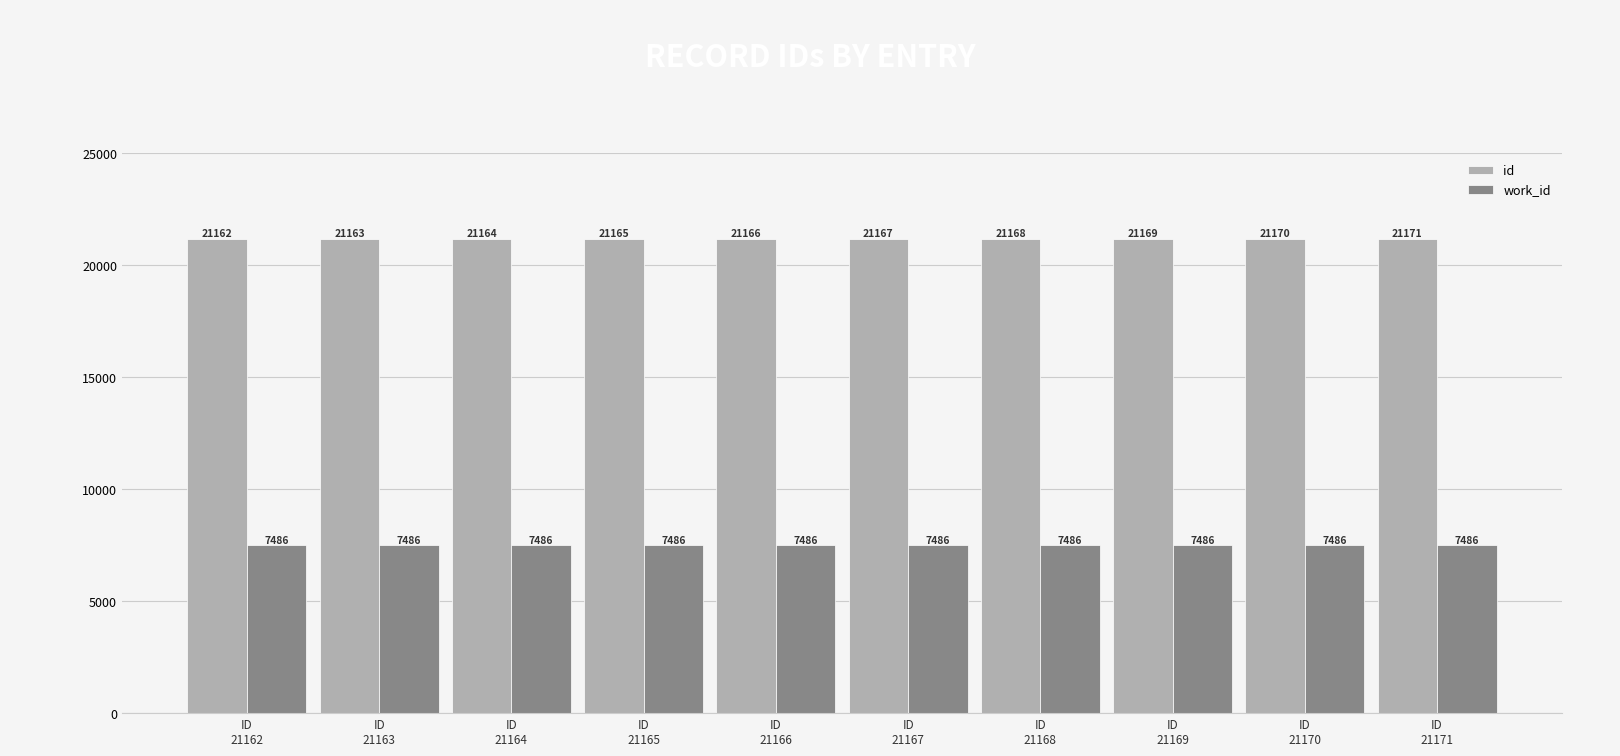

Where is id nearest to the value 21166?

ID
21166